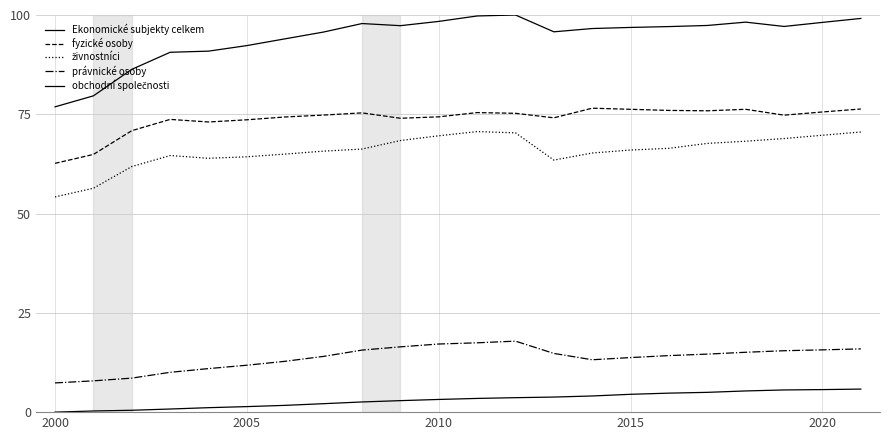

Is this an area chart (filled region under the line)?

No